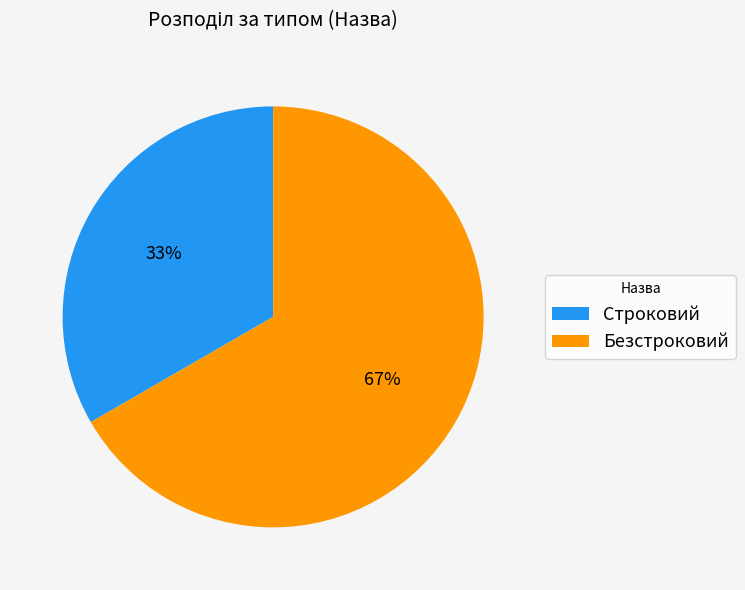

Which has a higher value, Строковий or Безстроковий?

Безстроковий